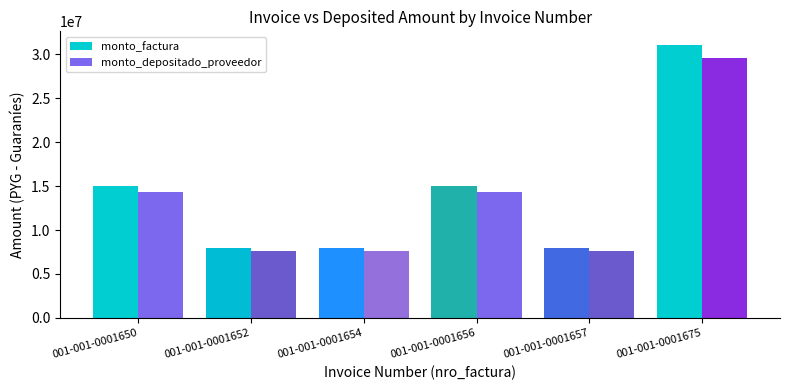

What is the sum of all monto_factura values?

85166690